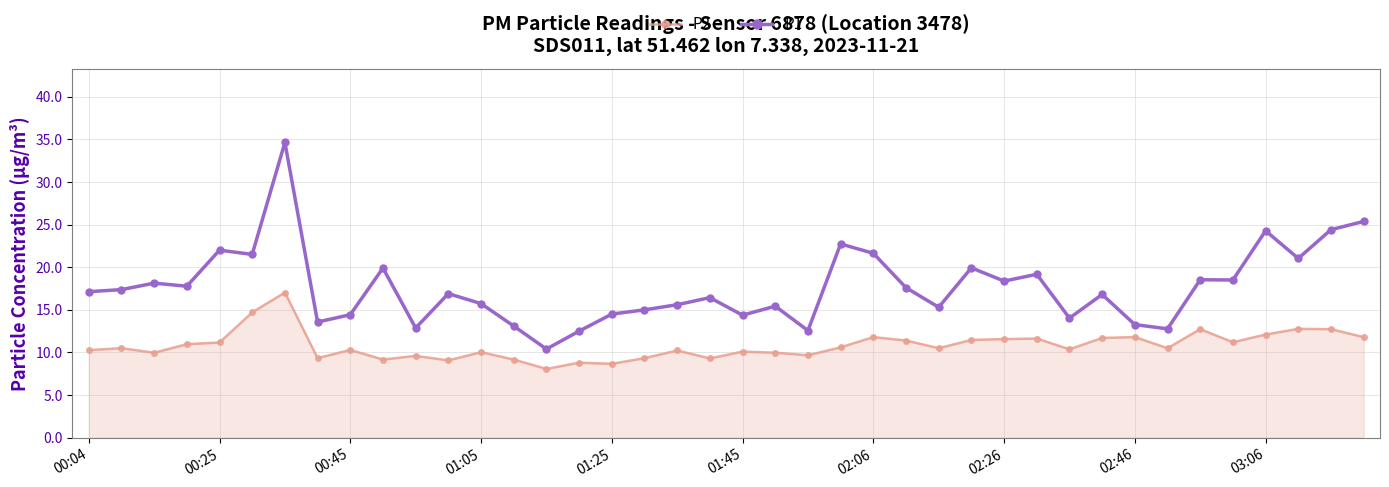

True or false: P2 has more than 0 points higher than both neighbors.

True